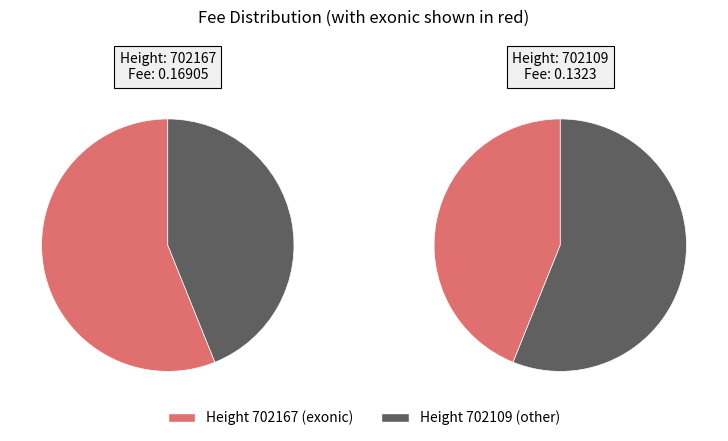

To the nearest percent, what is the average slice percentage?

50%